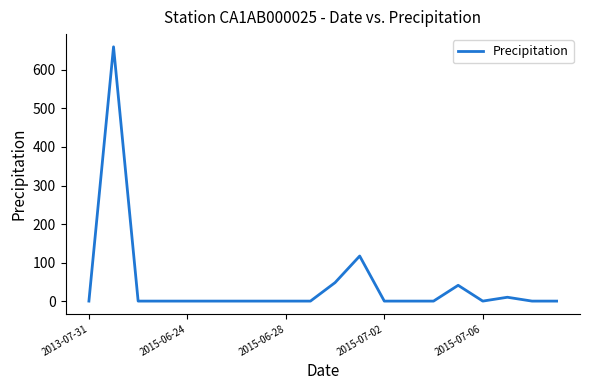

What is the difference between the maximum and minimum values?

660